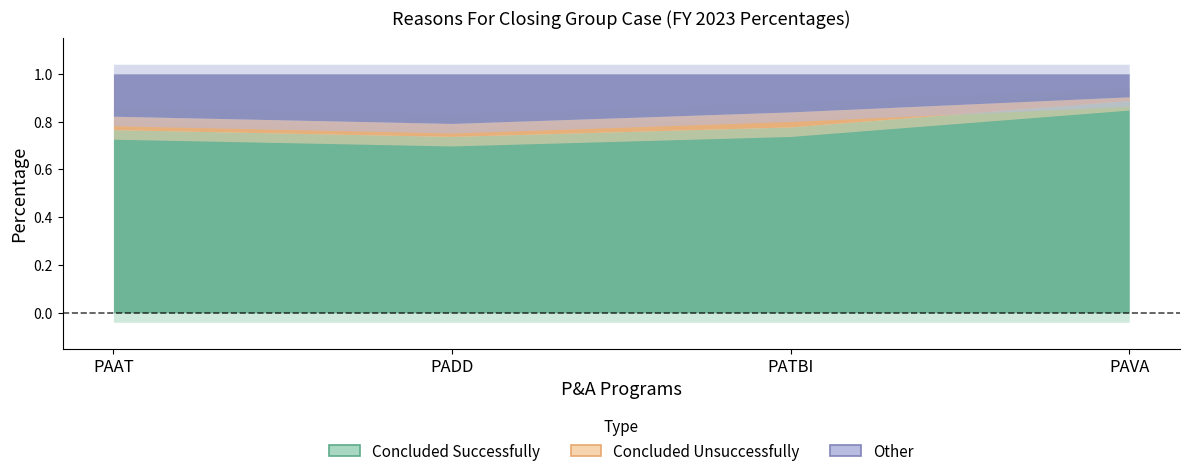

List the labels in order of Concluded Unsuccessfully value, largest first.

PATBI, PAAT, PADD, PAVA